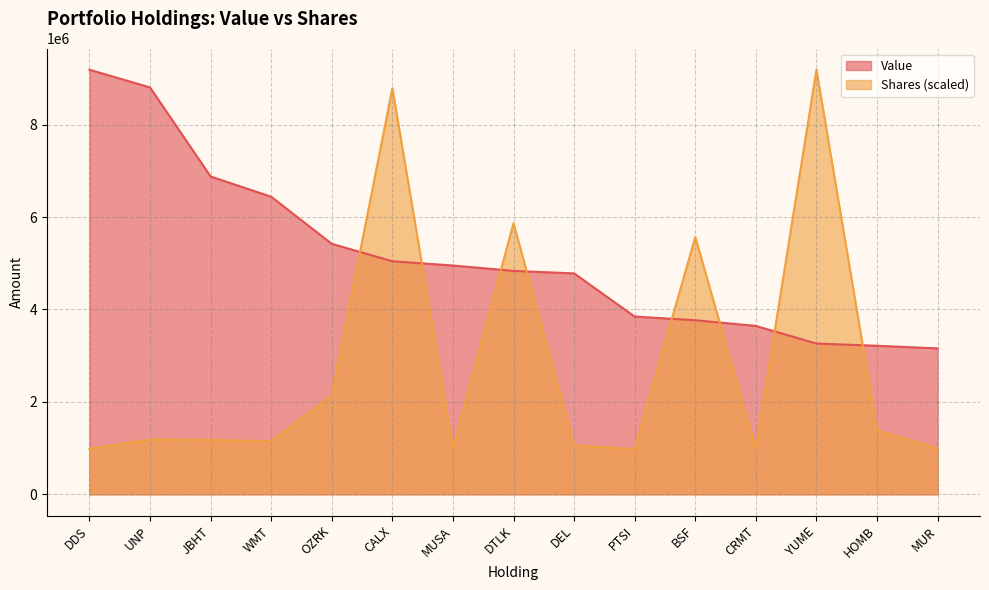

List the series in order of their peak value, lowest first.

Value, Shares